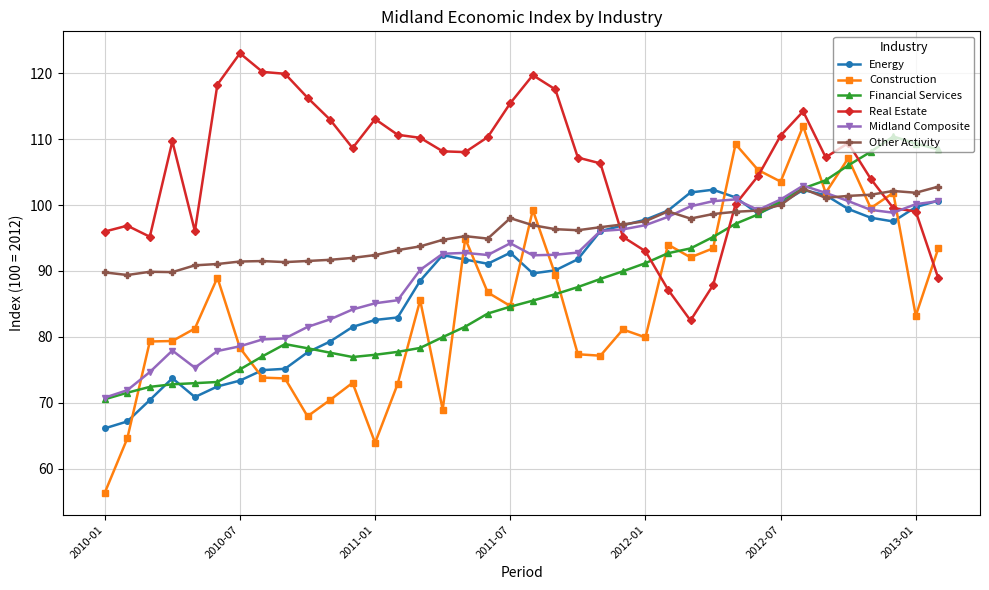

True or false: Energy has more than 0 interior local peaks.

True